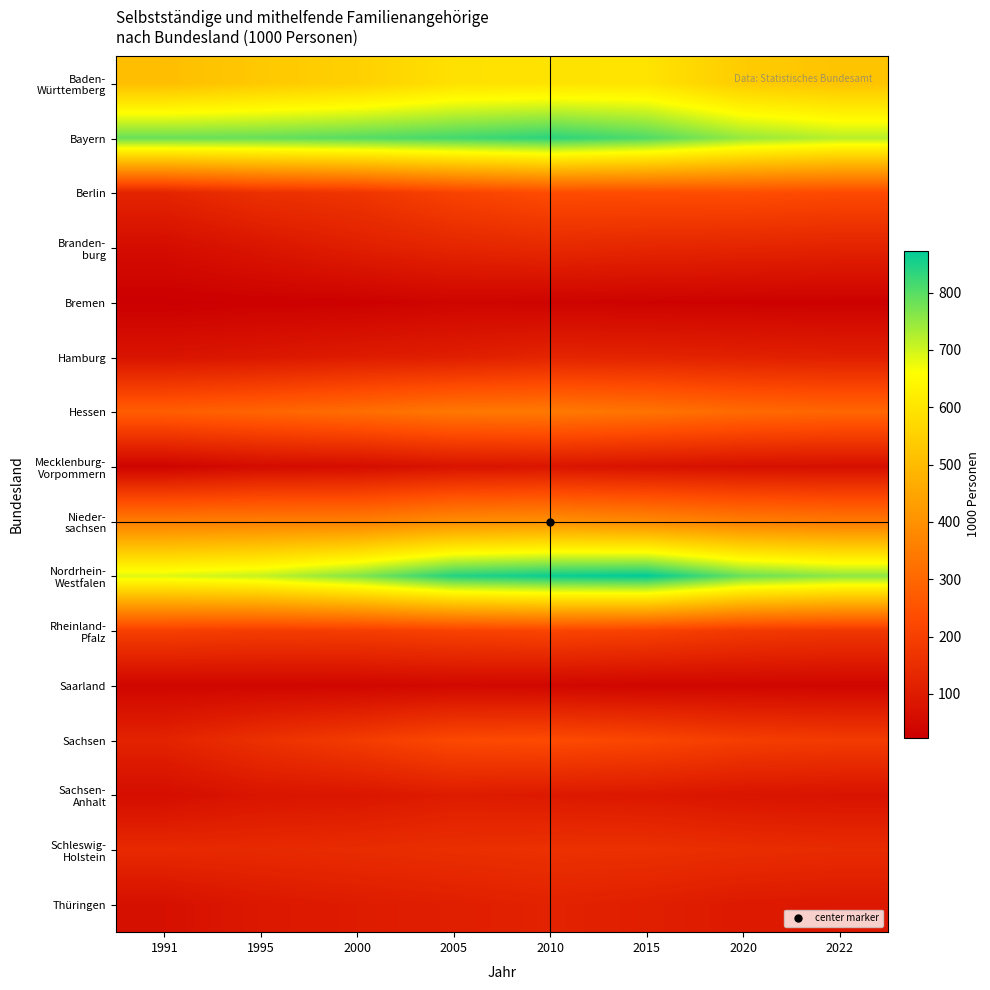

What is the greatest value displayed?

873.3